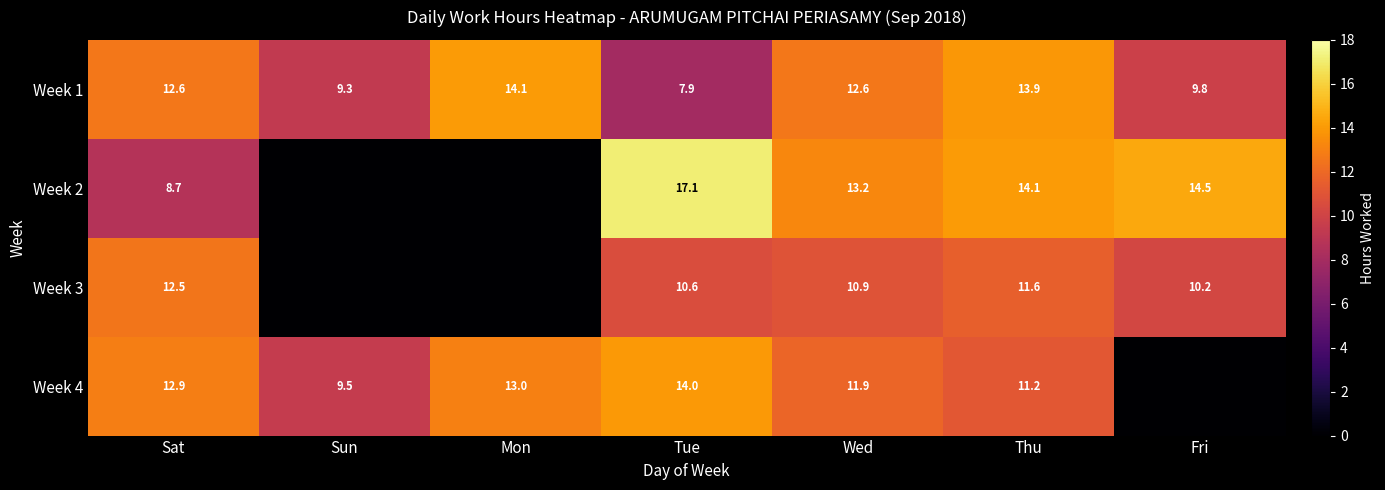

What is the difference between the maximum and second lowest values in the Week 1 series?

4.8